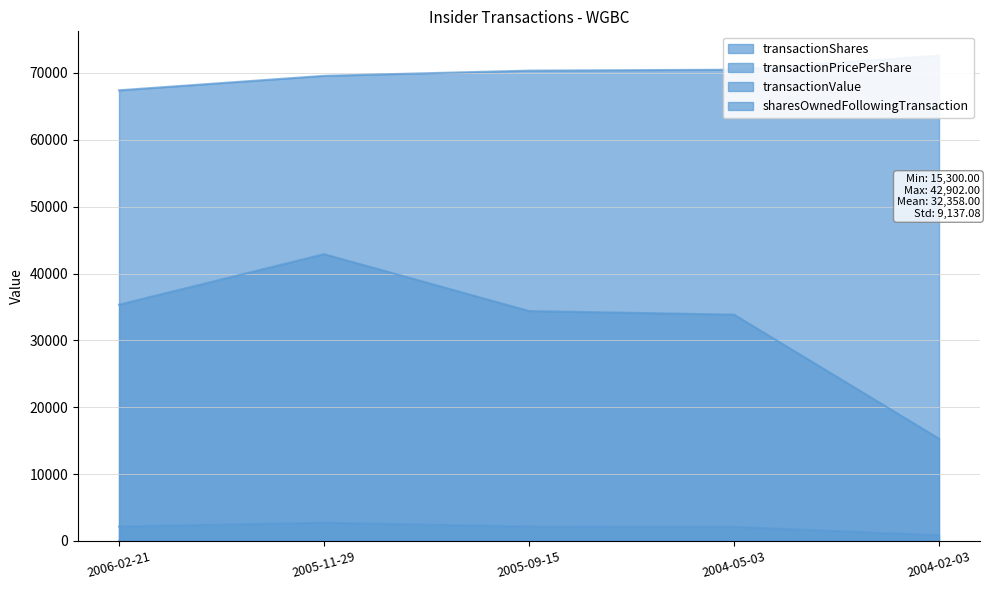

What is the label of the 1st point from the left?

2006-02-21